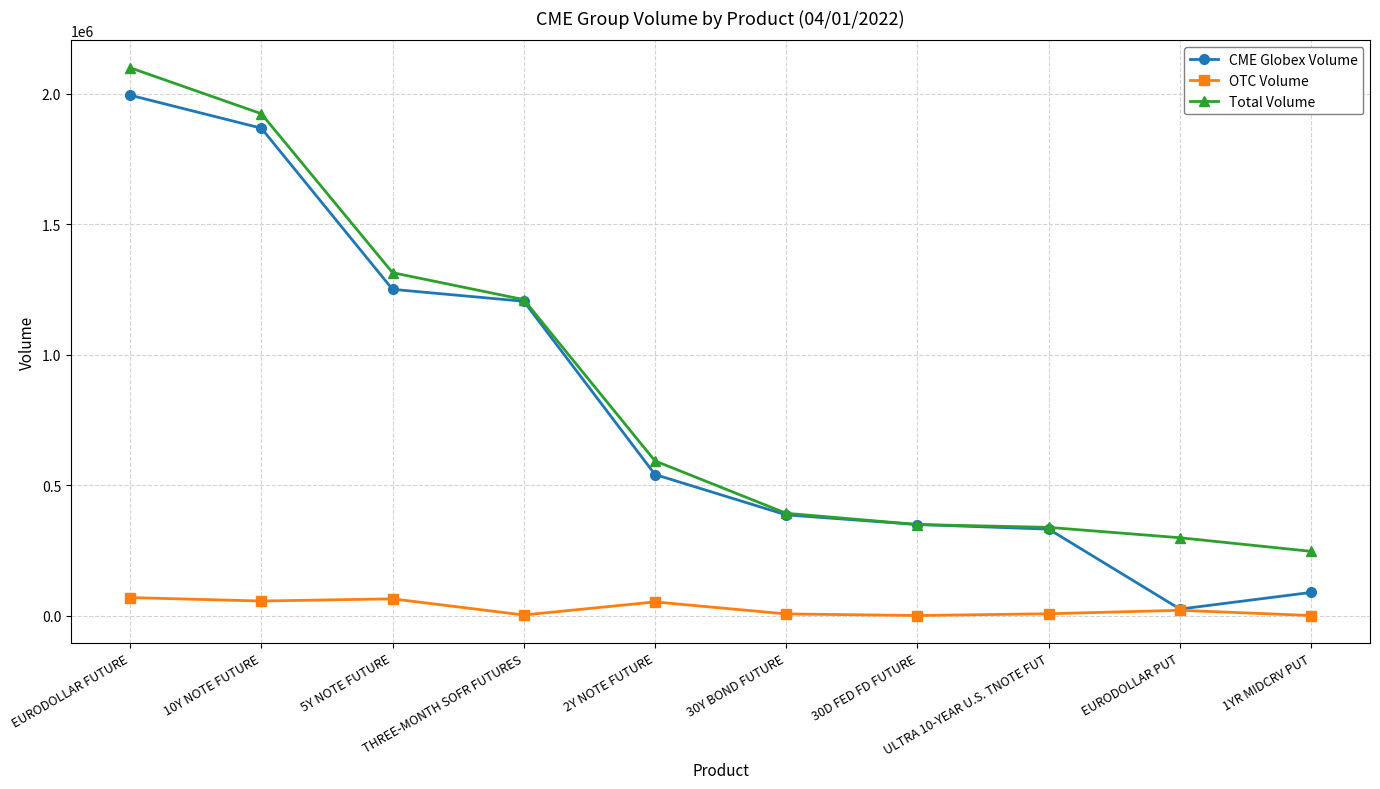

What is the highest value of the CME Globex Volume series?

1994763